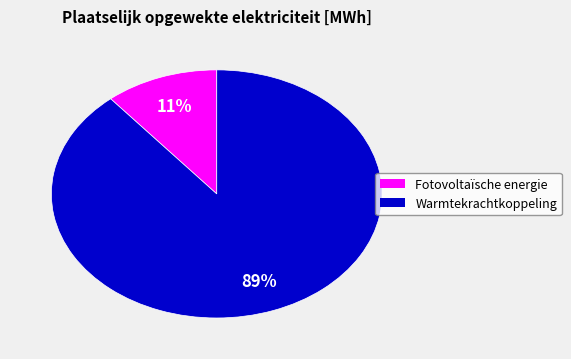

Do Warmtekrachtkoppeling and Fotovoltaïsche energie together represent more than half of the pie?

Yes